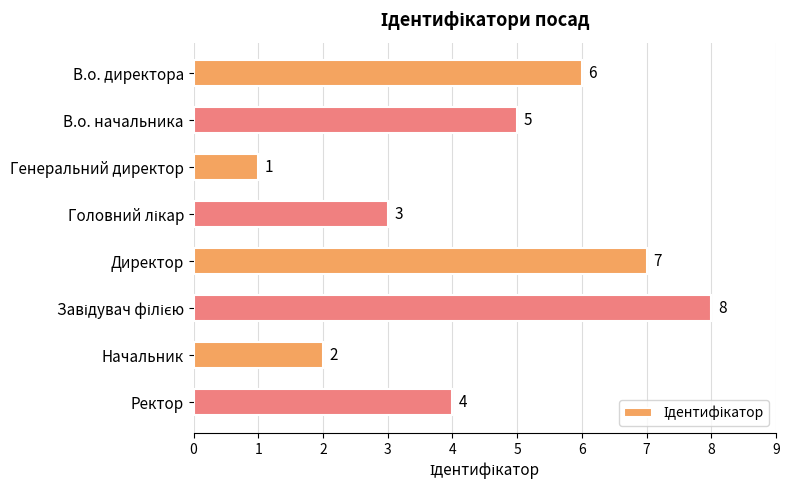

True or false: the data shows 1 at Начальник.

False